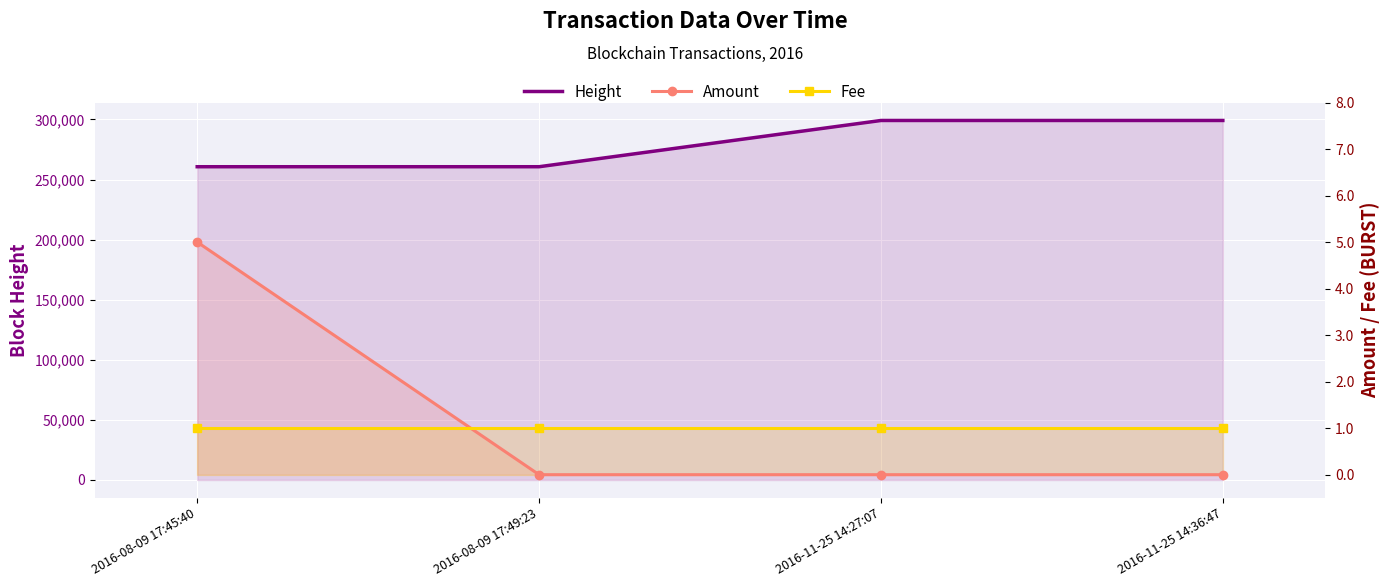

What is the approximate value of Fee at 2016-08-09 17:45:40?

1